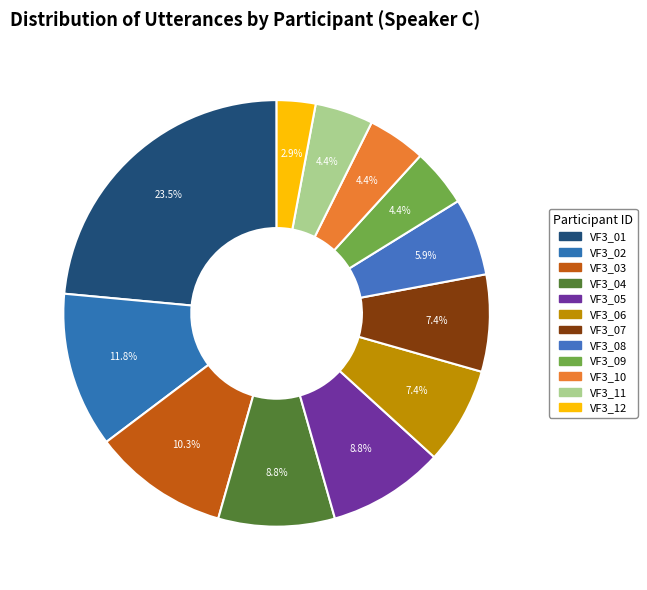

Which category has the smallest portion of the pie?

VF3_12